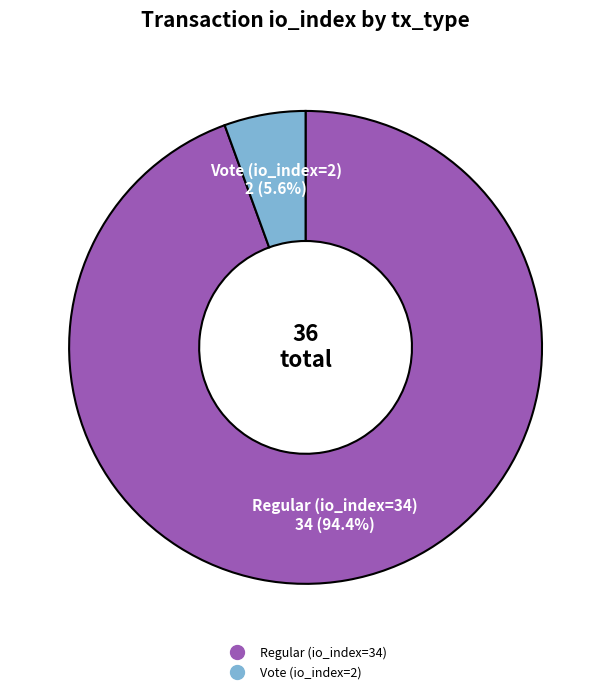

What percentage is the Vote (io_index=2) slice, to the nearest percent?

6%